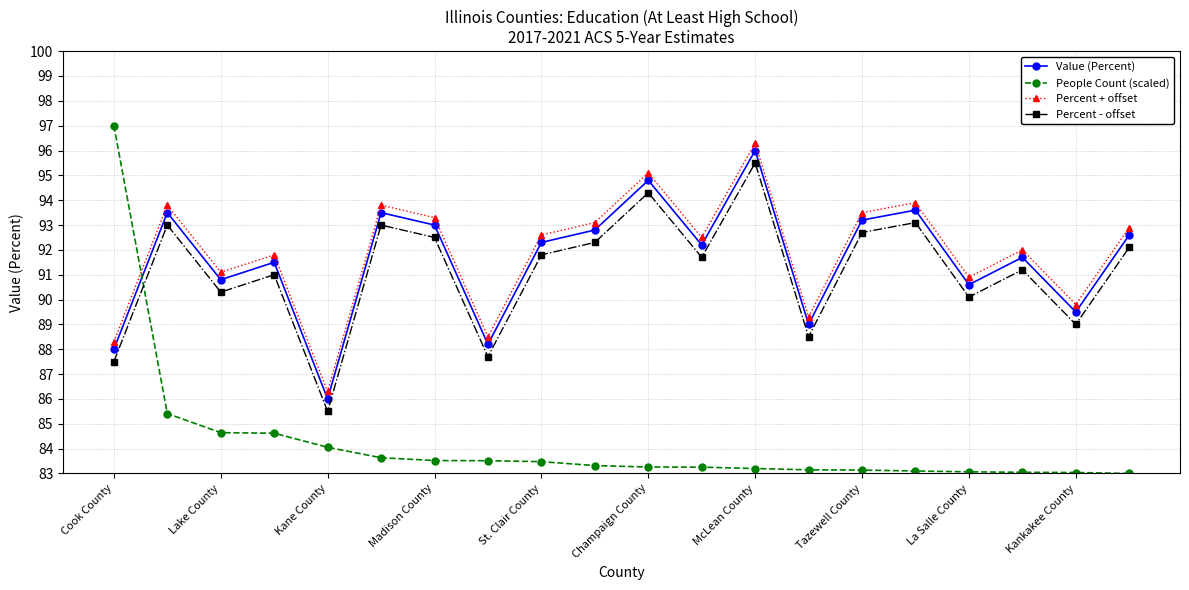

True or false: Percent - offset and Percent + offset cross at least once.

False